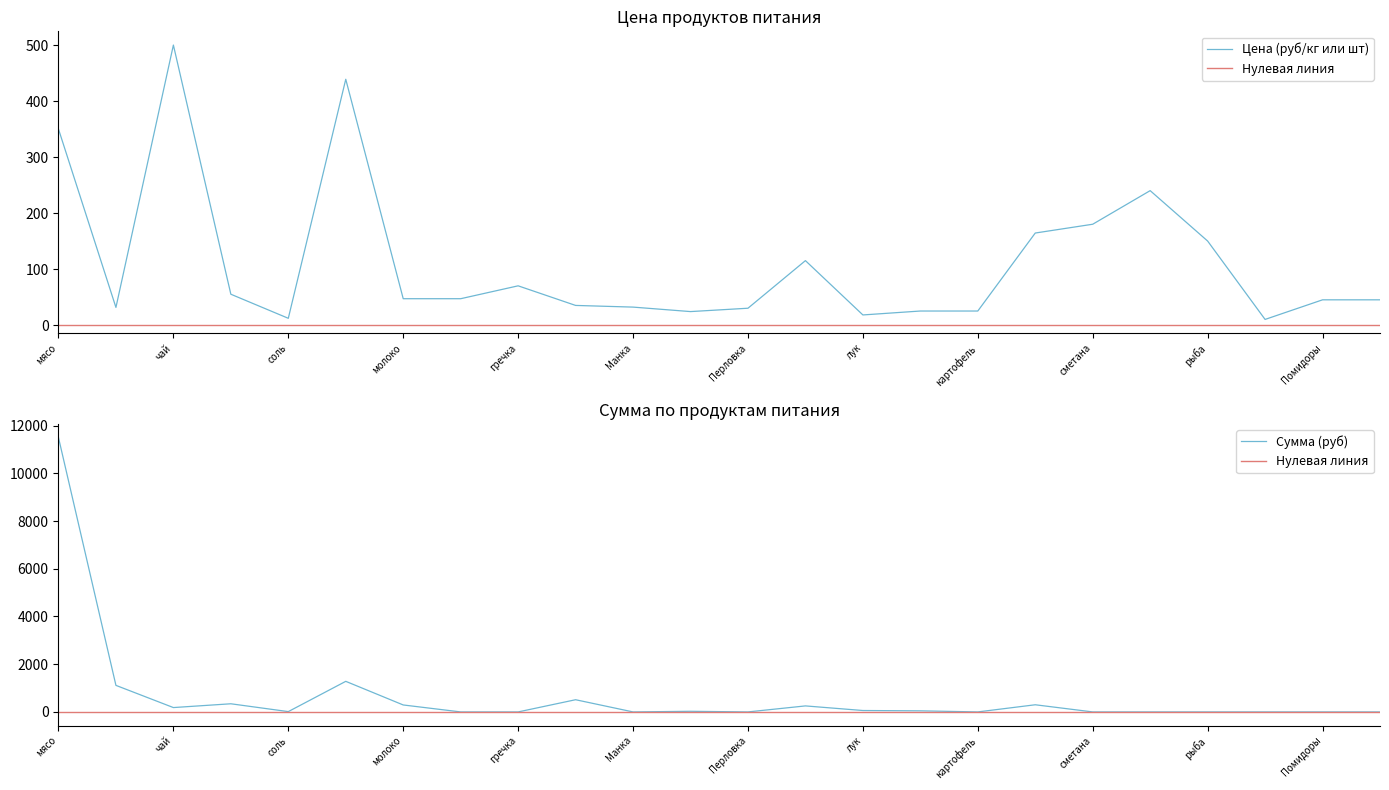

At which category is the sum across all series the highest?

мясо